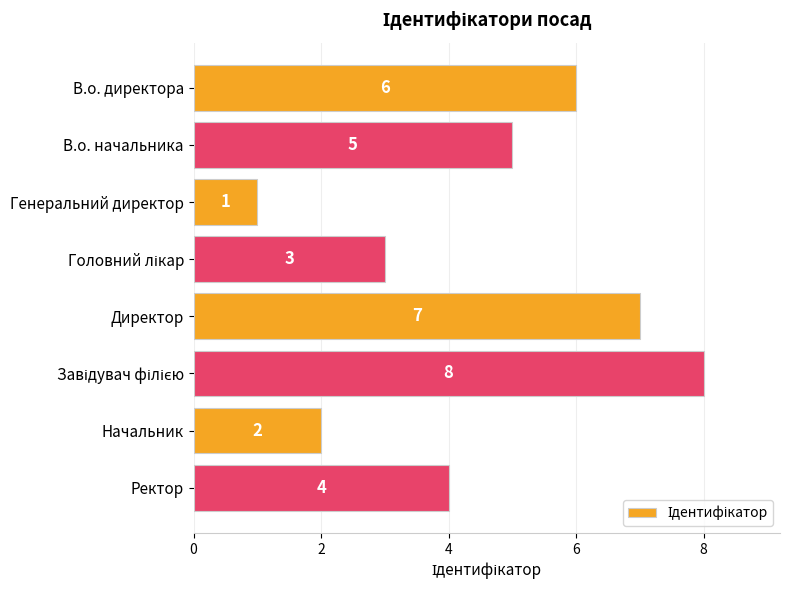

What is the difference between the maximum and second lowest values?

6